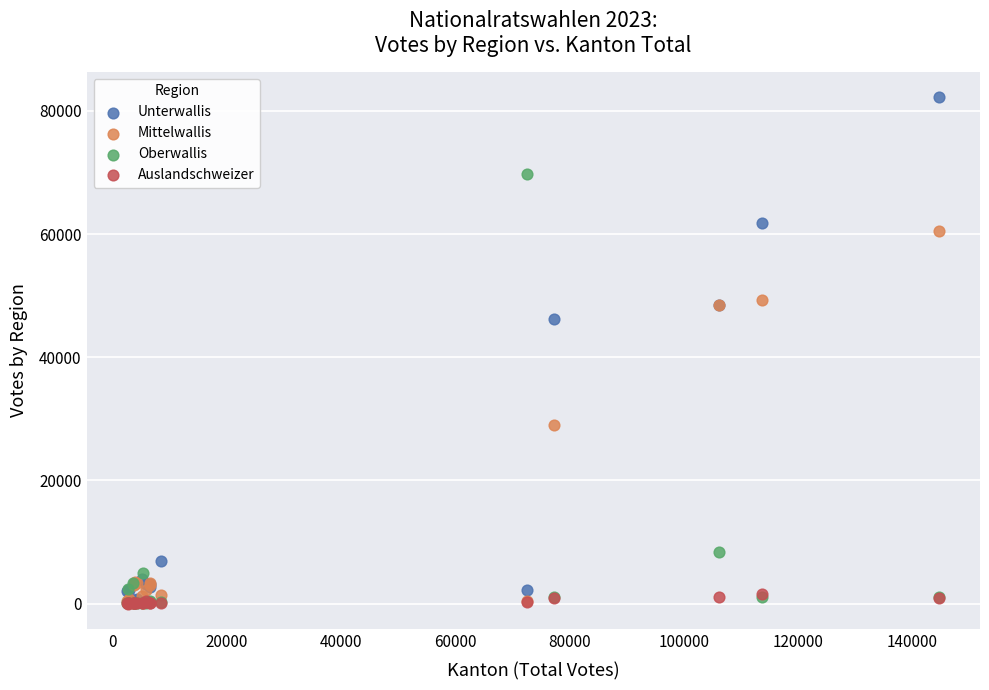

In the Mittelwallis series, what Y value is closest to 30317?

29064